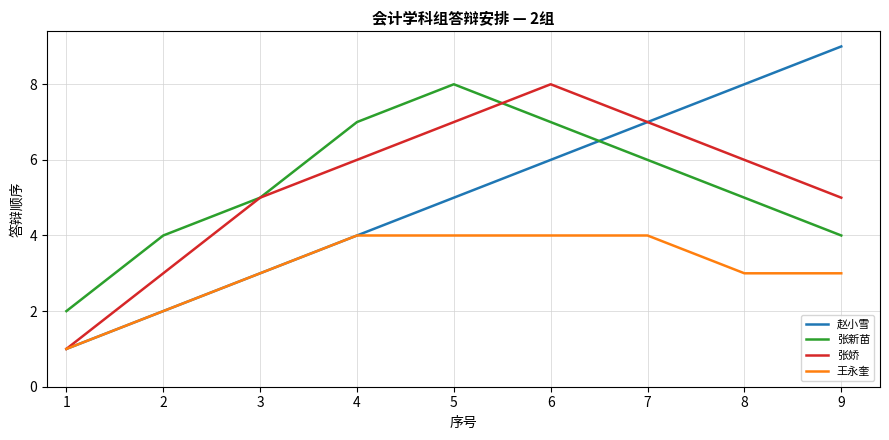

The 王永奎 series shows 2 at 2. True or false?

True